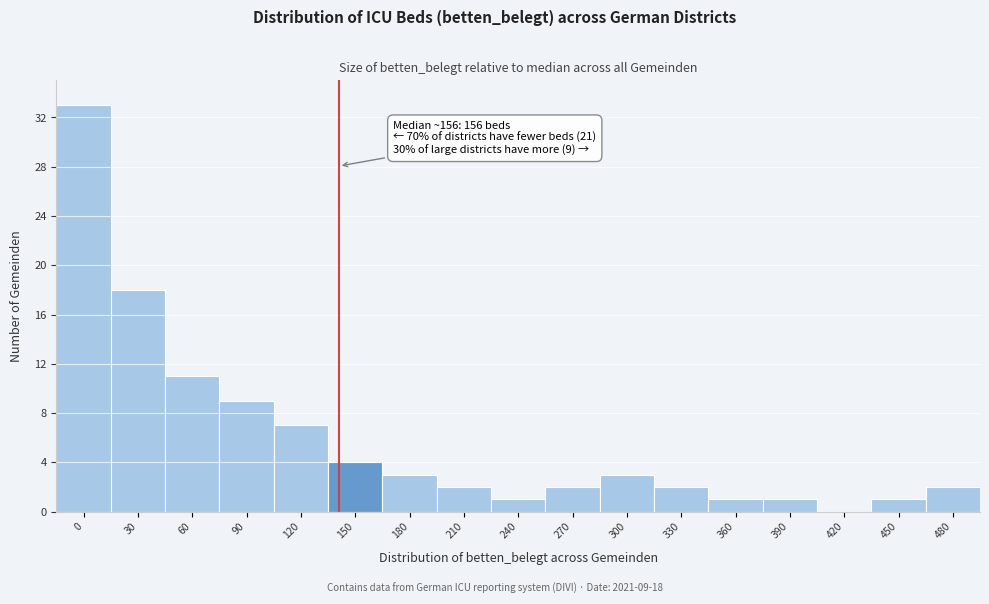

Reading left to right, transcribe all the data shown in this chart.

0=33	30=18	60=11	90=9	120=7	150=4	180=3	210=2	240=1	270=2	300=3	330=2	360=1	390=1	420=0	450=1	480=2